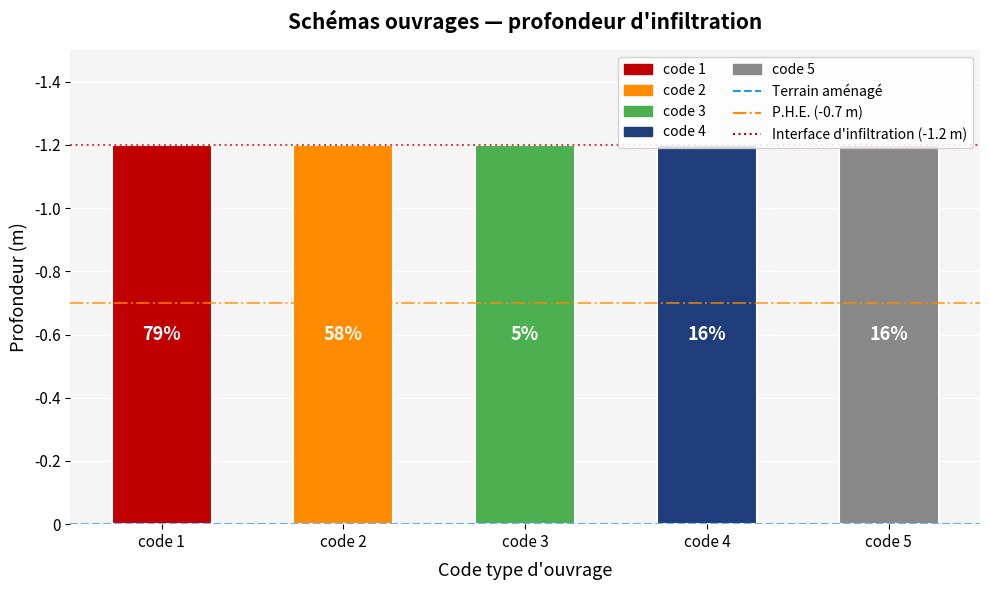

Which series changed the most between code 1 and code 2?

Terrain aménagé